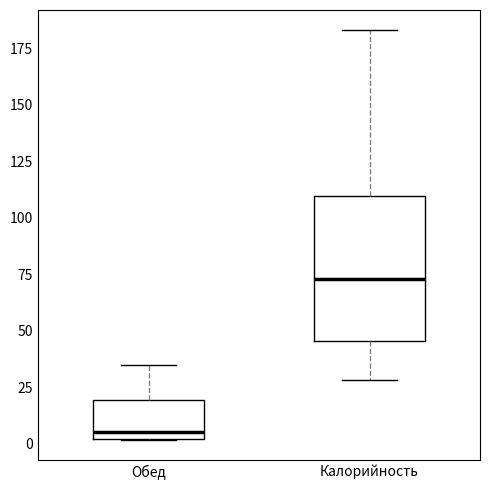

Reading left to right, read every box against the y-axis: the position of its median line, the range the box covers, and the ends of its whiskers. The values are not printed on the chart, so give them approximately, as read against the axis.

Обед: median 5, box 0 to 20, whiskers 0 to 35
Калорийность: median 75, box 45 to 110, whiskers 30 to 185